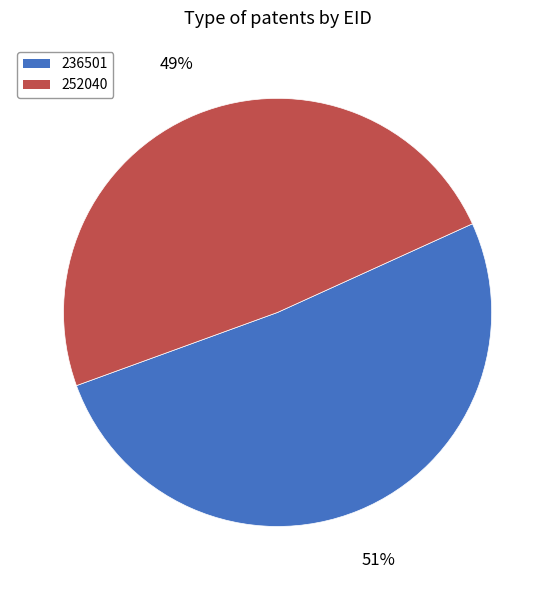

How many segments does this pie chart have?

2